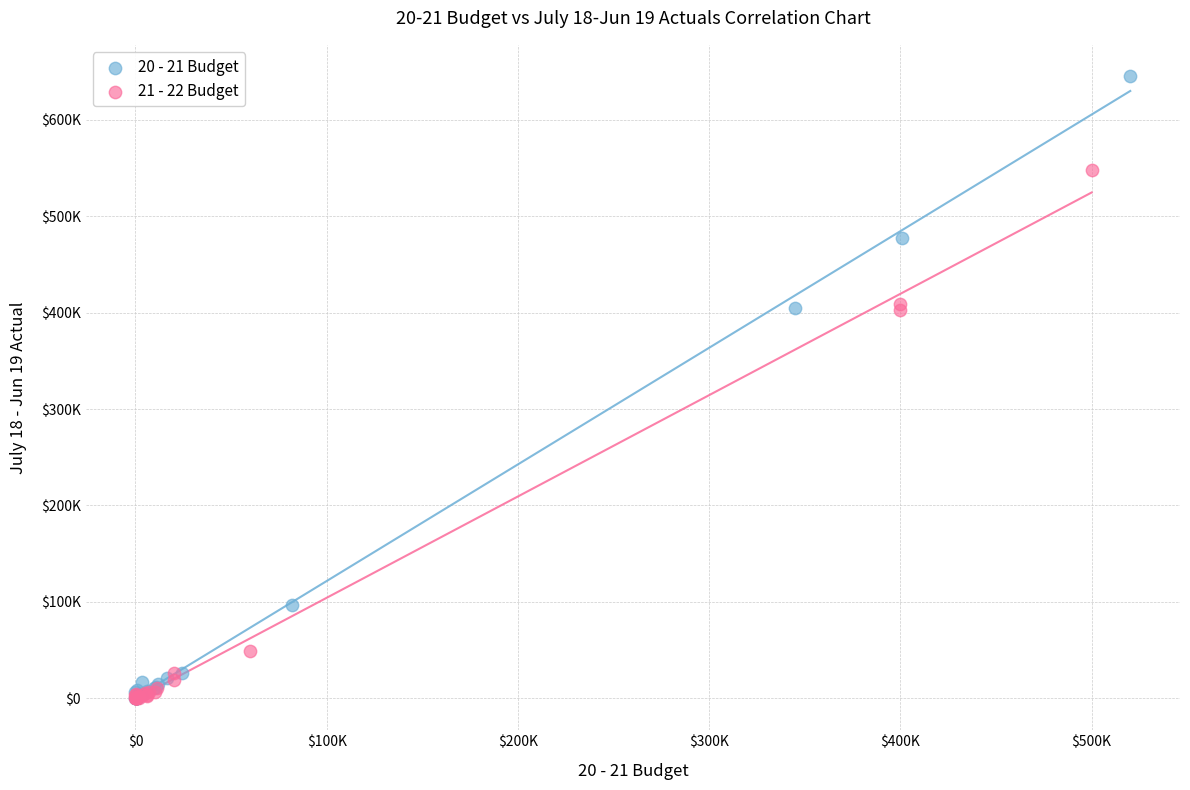

Which series has the widest spread of Y values?

20 - 21 Budget